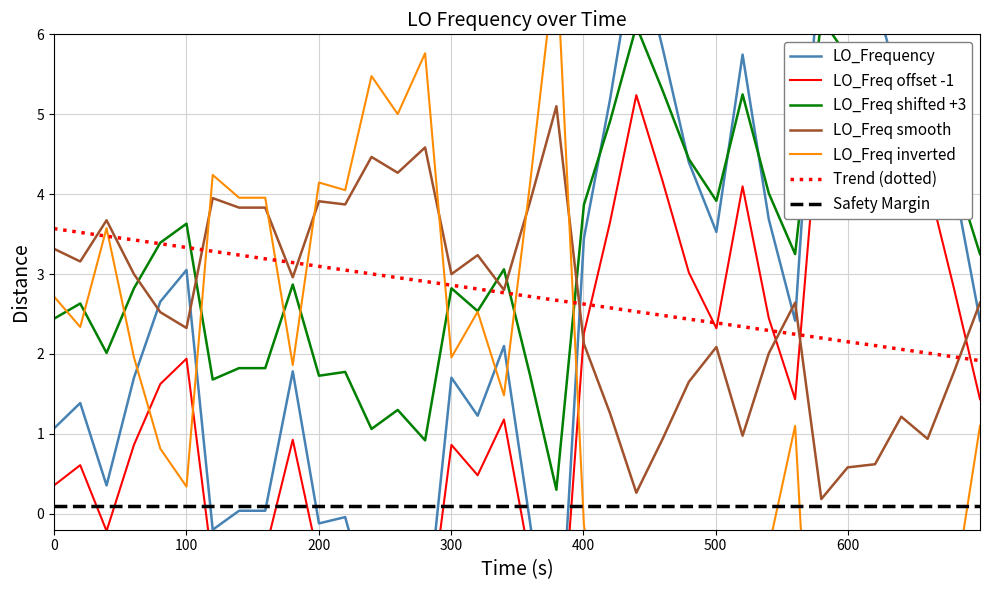

What is the lowest value of the Trend (dotted) series?

1.9